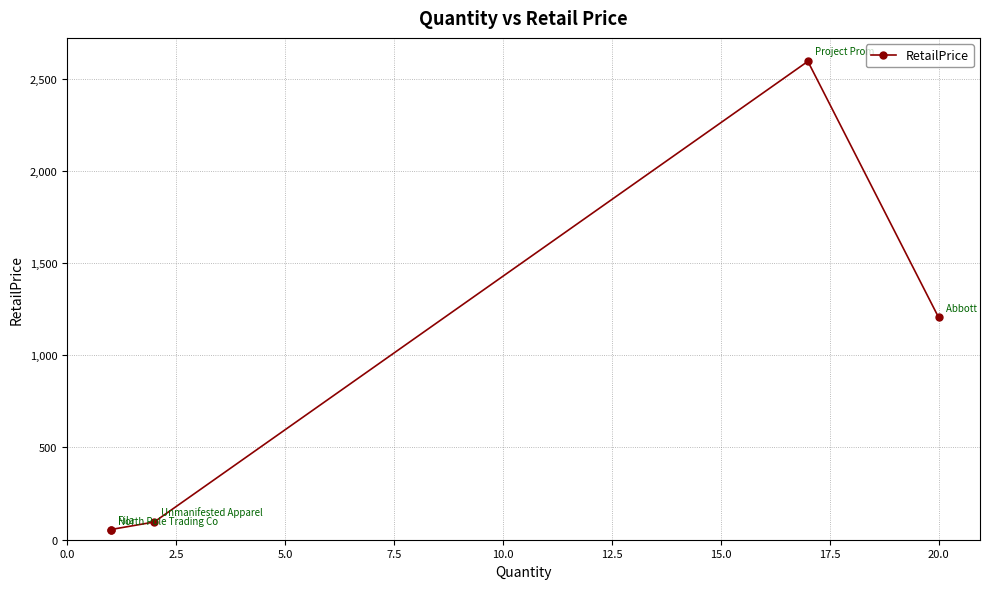

True or false: the data has more than 1 interior local peaks.

False